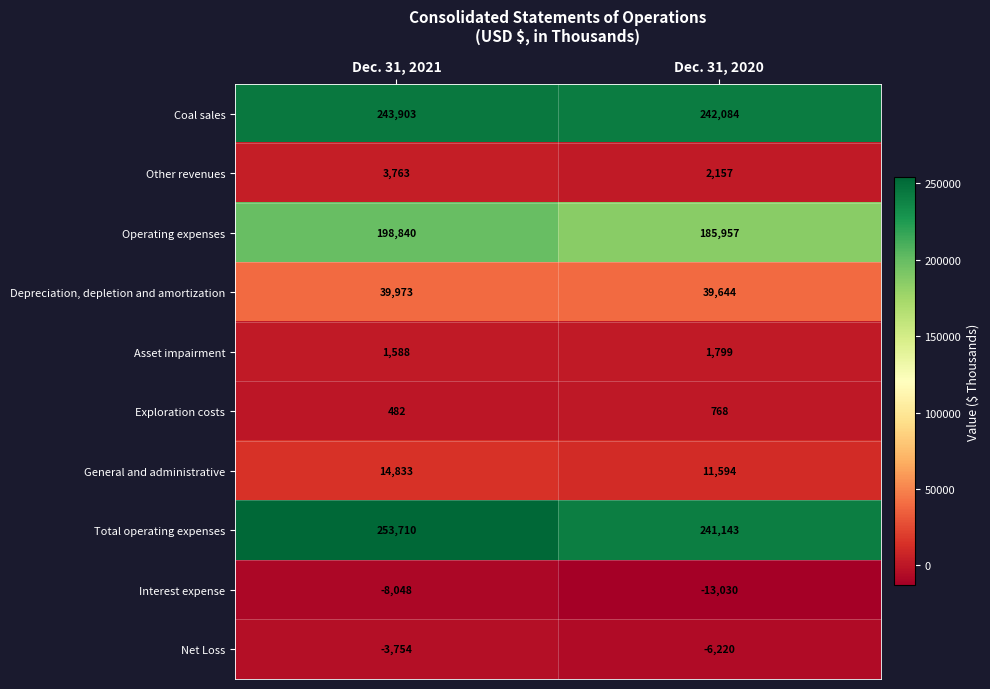

Reading right to left, what are all the values shown in this chart?

Coal sales: 242084	243903
Other revenues: 2157	3763
Operating expenses: 185957	198840
Depreciation, depletion and amortization: 39644	39973
Asset impairment: 1799	1588
Exploration costs: 768	482
General and administrative: 11594	14833
Total operating expenses: 241143	253710
Interest expense: -13030	-8048
Net Loss: -6220	-3754